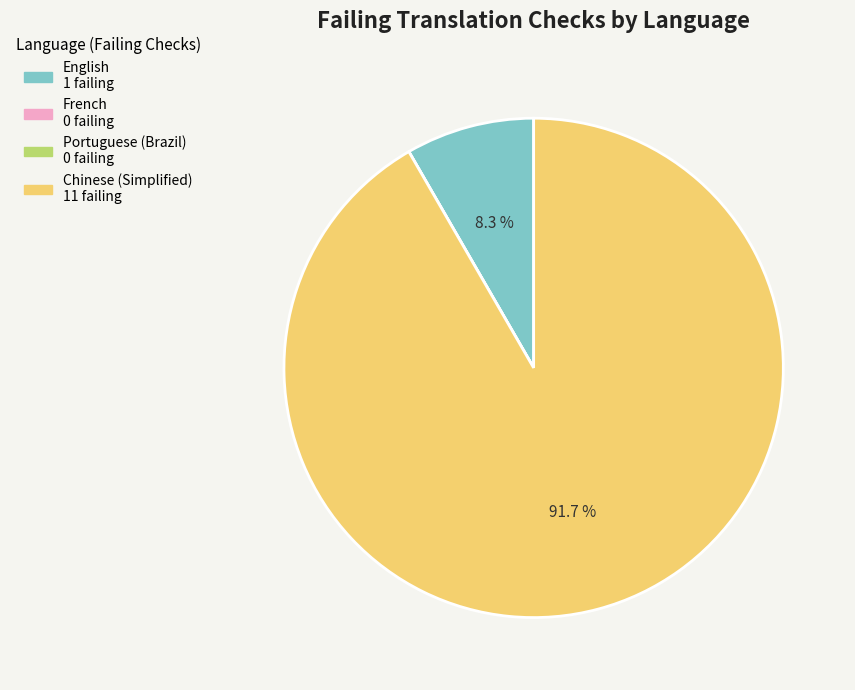

How much of the chart is everything except English?

91.7%